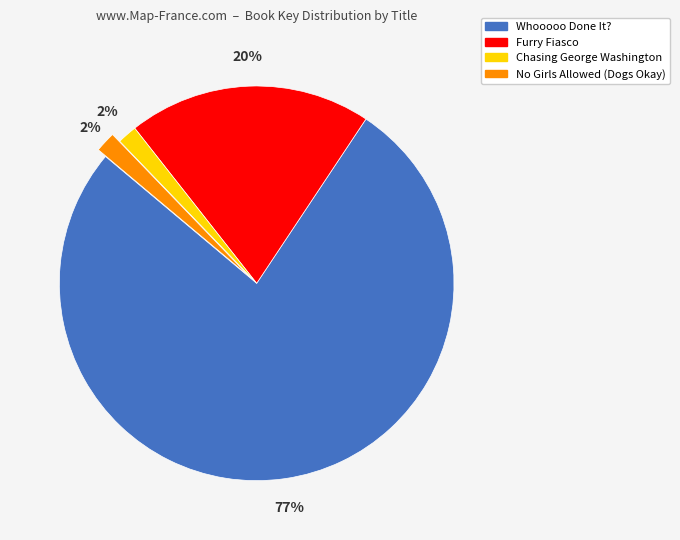

What is the ratio of the value at Furry Fiasco to the value at Whooooo Done It??

0.3